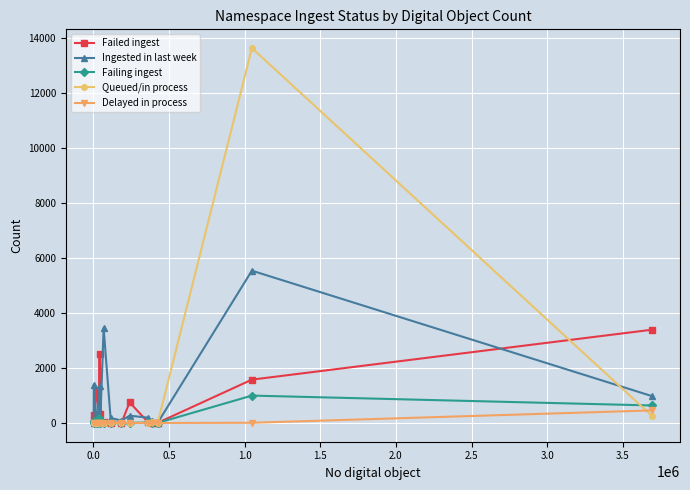

Which series has the widest spread of values?

Queued/in process